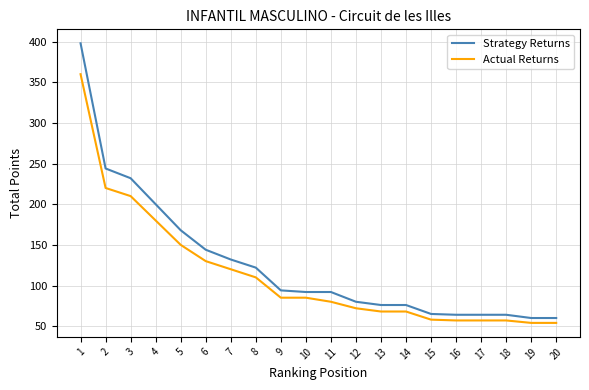

True or false: Actual Returns and Strategy Returns intersect in this chart.

False